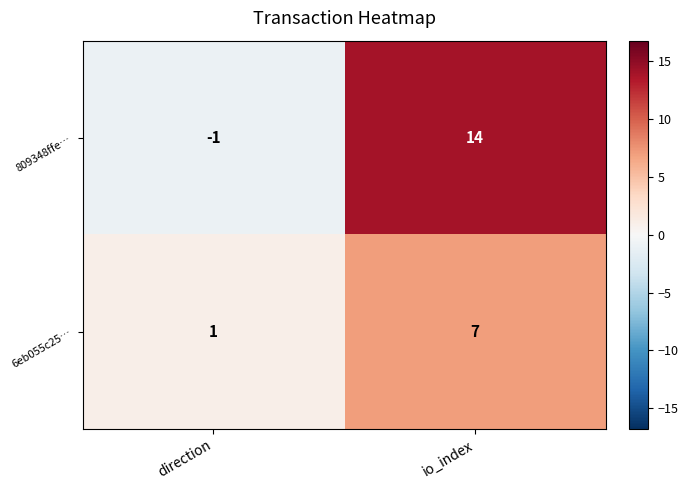

Rank the categories by 6eb055c25… value from highest to lowest.

io_index, direction